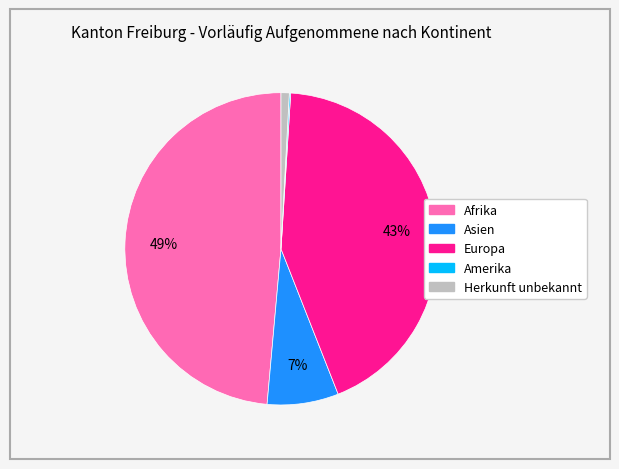

Which has a higher value, Herkunft unbekannt or Afrika?

Afrika